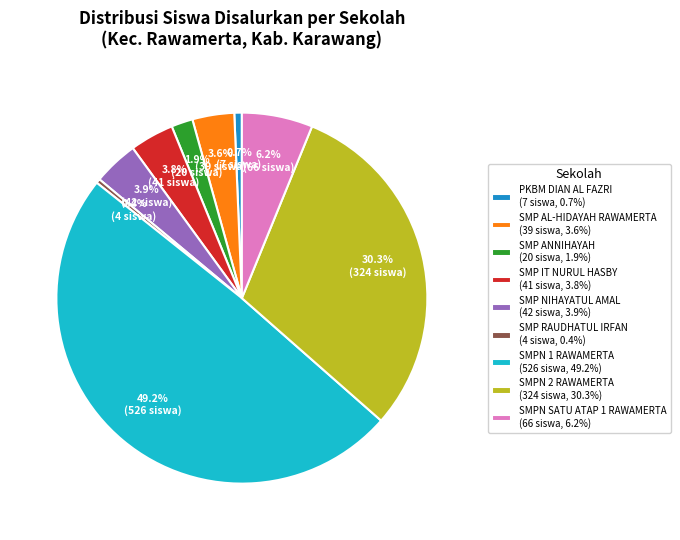

How many segments does this pie chart have?

9